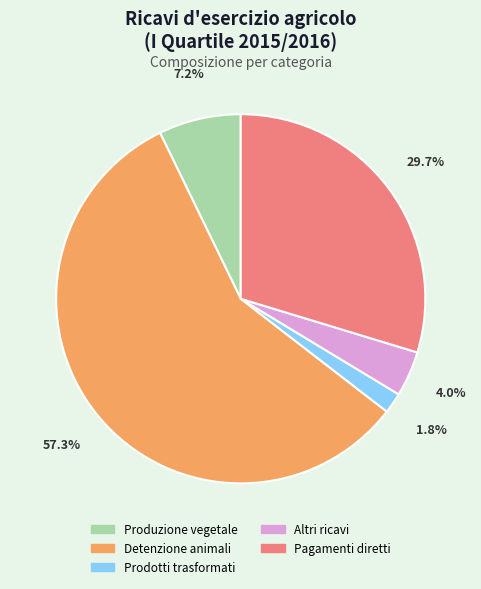

To the nearest percent, what is the average slice percentage?

20%